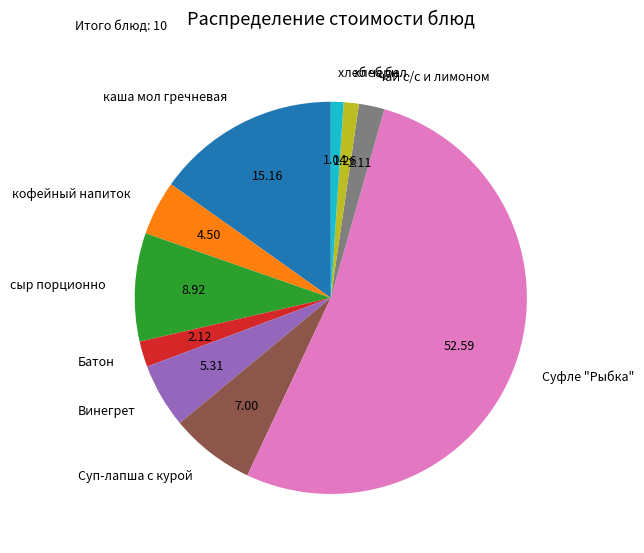

The чай с/с и лимоном slice represents 13% of the pie. True or false?

False